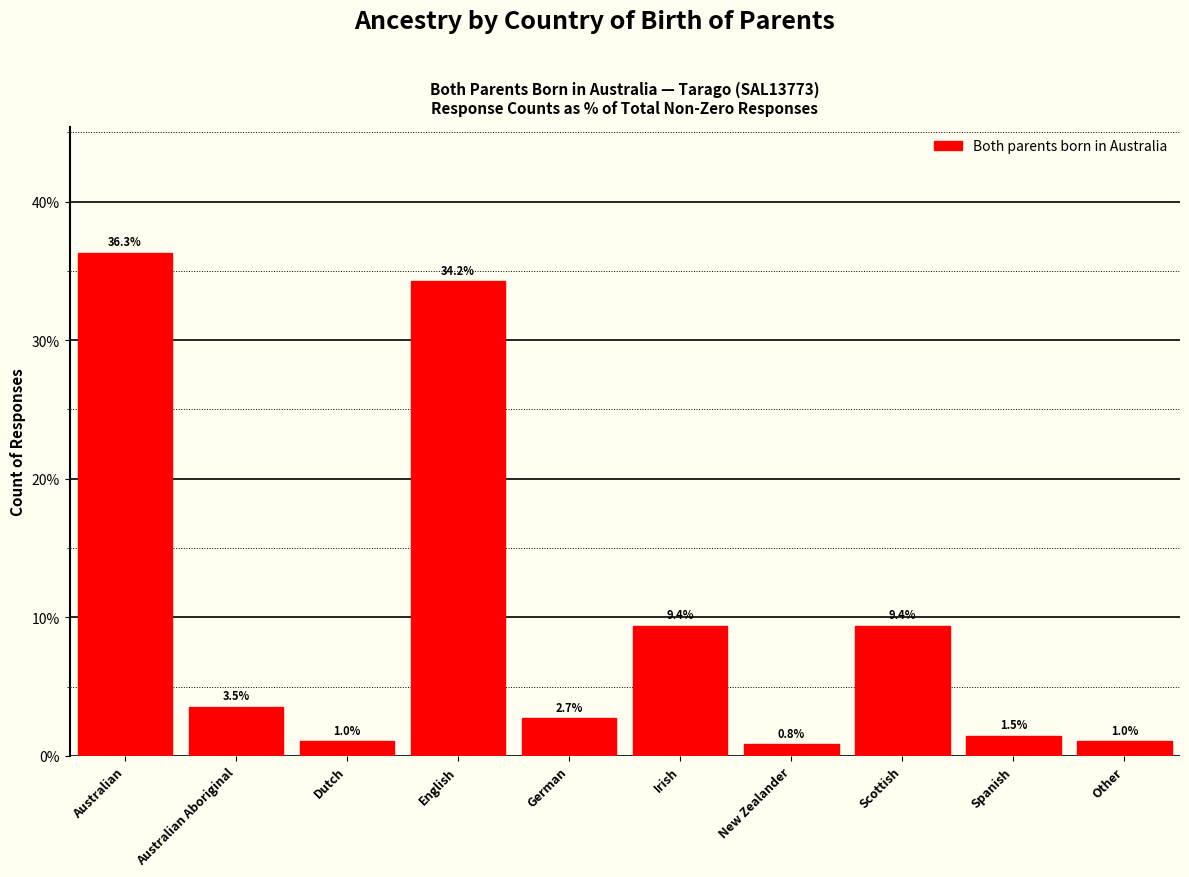

Reading left to right, transcribe all the data shown in this chart.

Australian=36.3	Australian Aboriginal=3.5	Dutch=1.0	English=34.2	German=2.7	Irish=9.4	New Zealander=0.8	Scottish=9.4	Spanish=1.5	Other=1.0